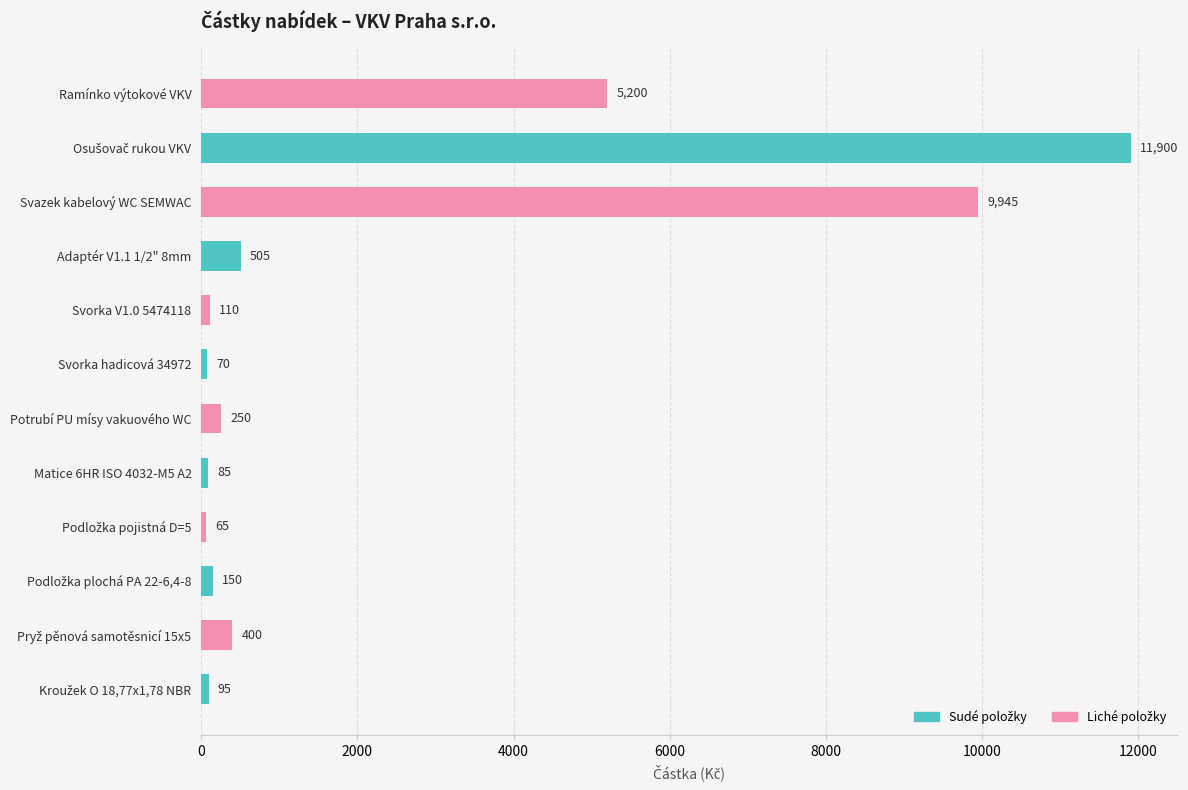

The chart shows a value of 9945 at Svazek kabelový WC SEMWAC. True or false?

True